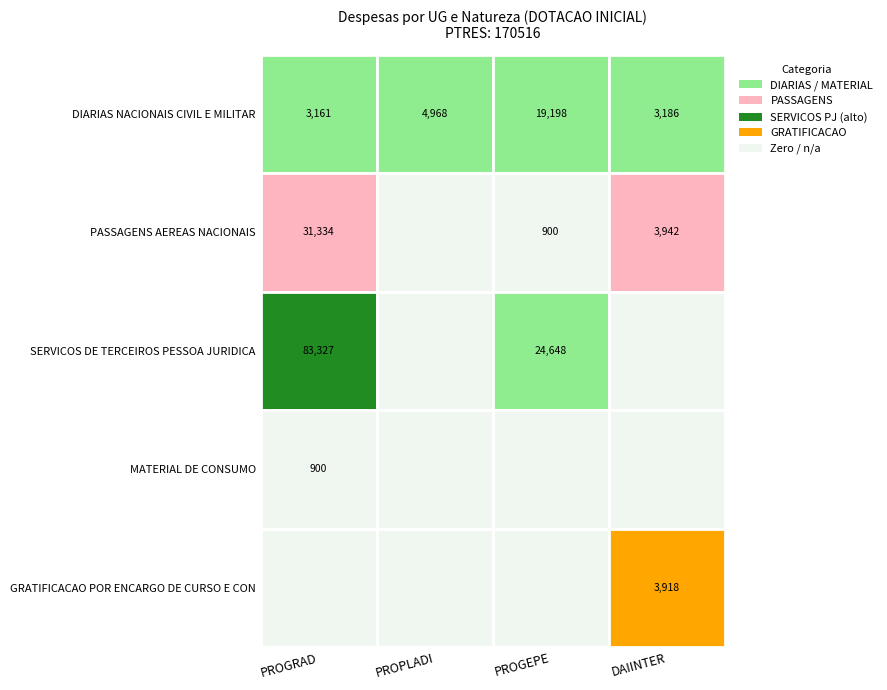

Reading right to left, what are all the values shown in this chart?

DIARIAS NACIONAIS CIVIL E MILITAR: DAIINTER=3185.7	PROGEPE=19198.0	PROPLADI=4967.8	PROGRAD=3161.2
PASSAGENS AEREAS NACIONAIS: DAIINTER=3941.7	PROGEPE=900.0	PROPLADI=0.0	PROGRAD=31333.5
SERVICOS DE TERCEIROS PESSOA JURIDICA: DAIINTER=0.0	PROGEPE=24648.2	PROPLADI=0.0	PROGRAD=83327.2
MATERIAL DE CONSUMO: DAIINTER=0.0	PROGEPE=0.0	PROPLADI=0.0	PROGRAD=900.0
GRATIFICACAO POR ENCARGO DE CURSO E CON: DAIINTER=3918.0	PROGEPE=0.0	PROPLADI=0.0	PROGRAD=0.0